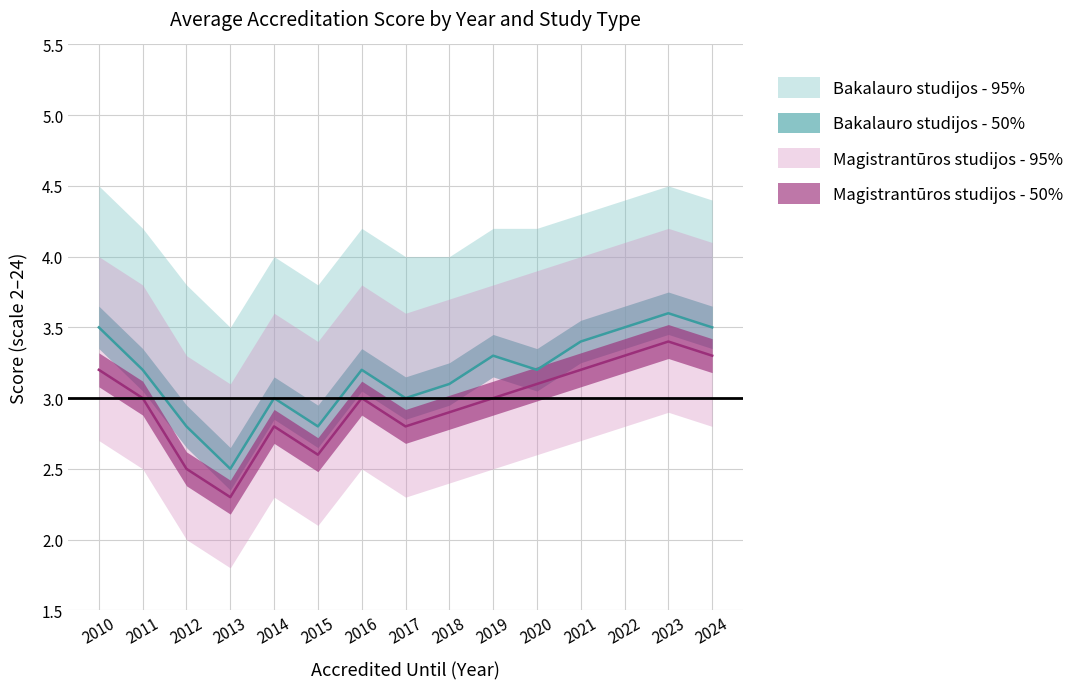

At how many categories does at least one series exceed 3?

10